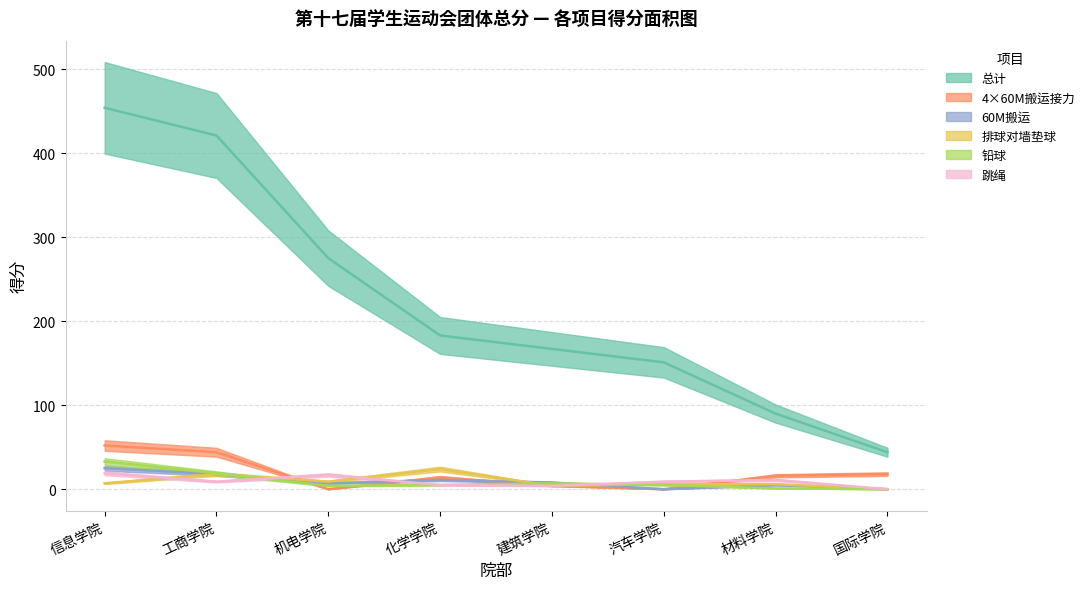

True or false: 总计 and 跳绳 cross at least once.

False